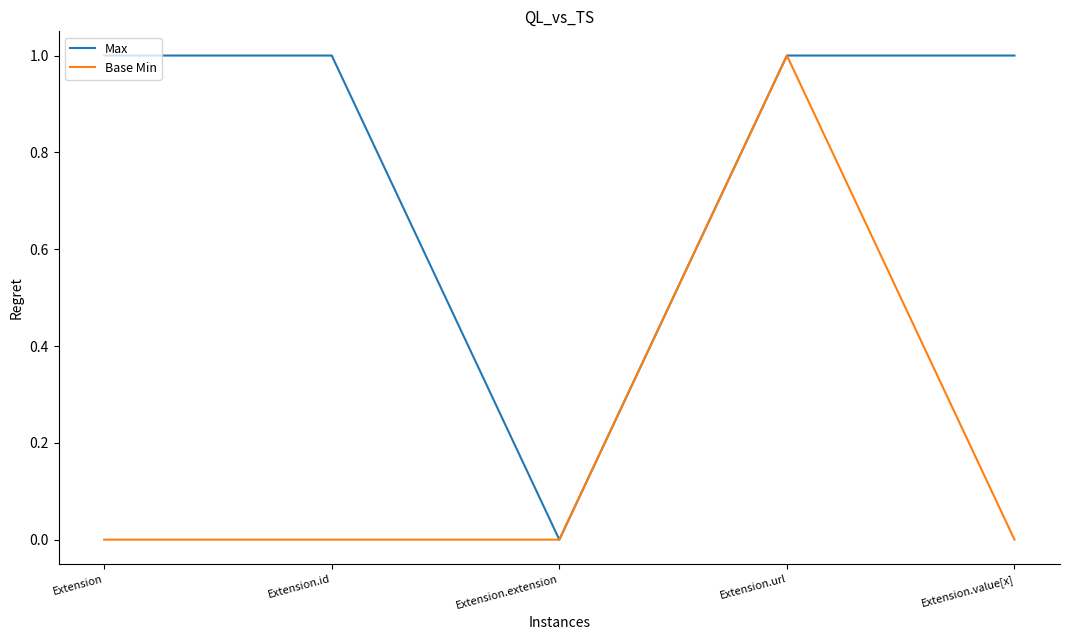

Rank the series by their average value, from lowest to highest.

Base Min, Max